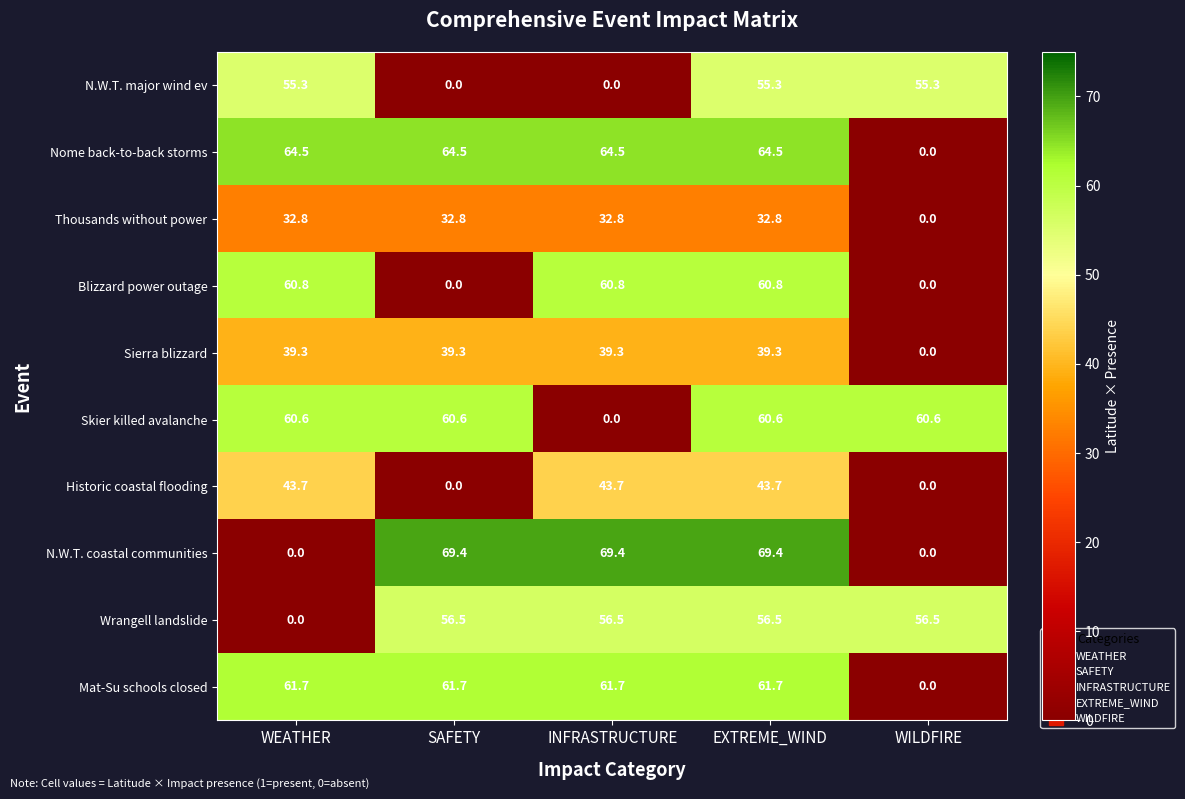

The Wrangell landslide series shows 0.0 at WEATHER. True or false?

True